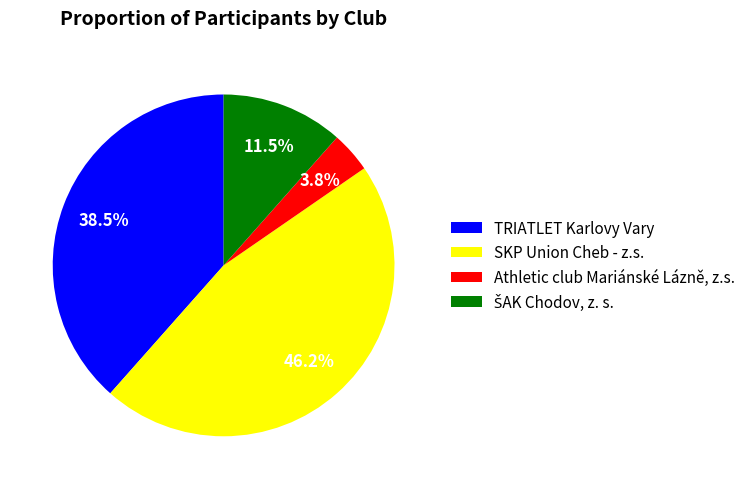

What is the smallest slice in the pie chart?

Athletic club Mariánské Lázně, z.s.